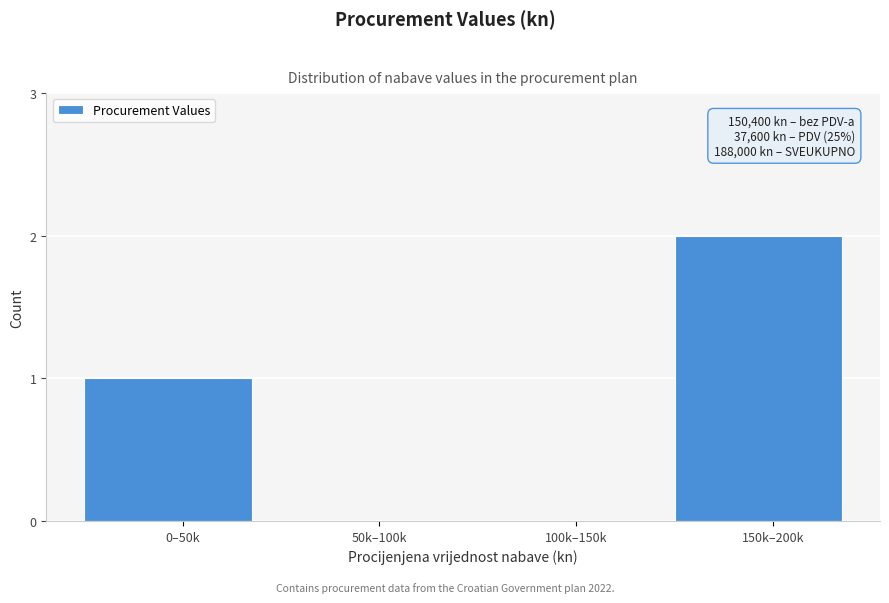

Reading left to right, transcribe all the data shown in this chart.

0–50k=1	50k–100k=0	100k–150k=0	150k–200k=2